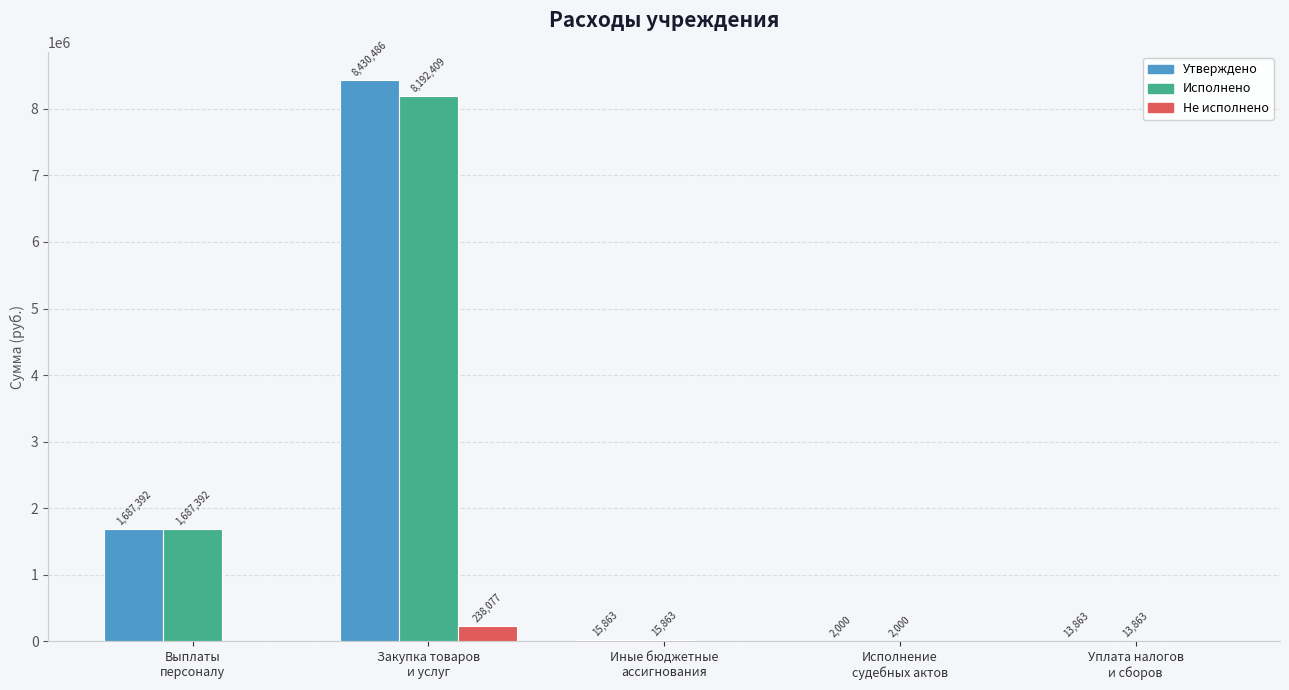

Which series has the largest total across all categories?

Утверждено